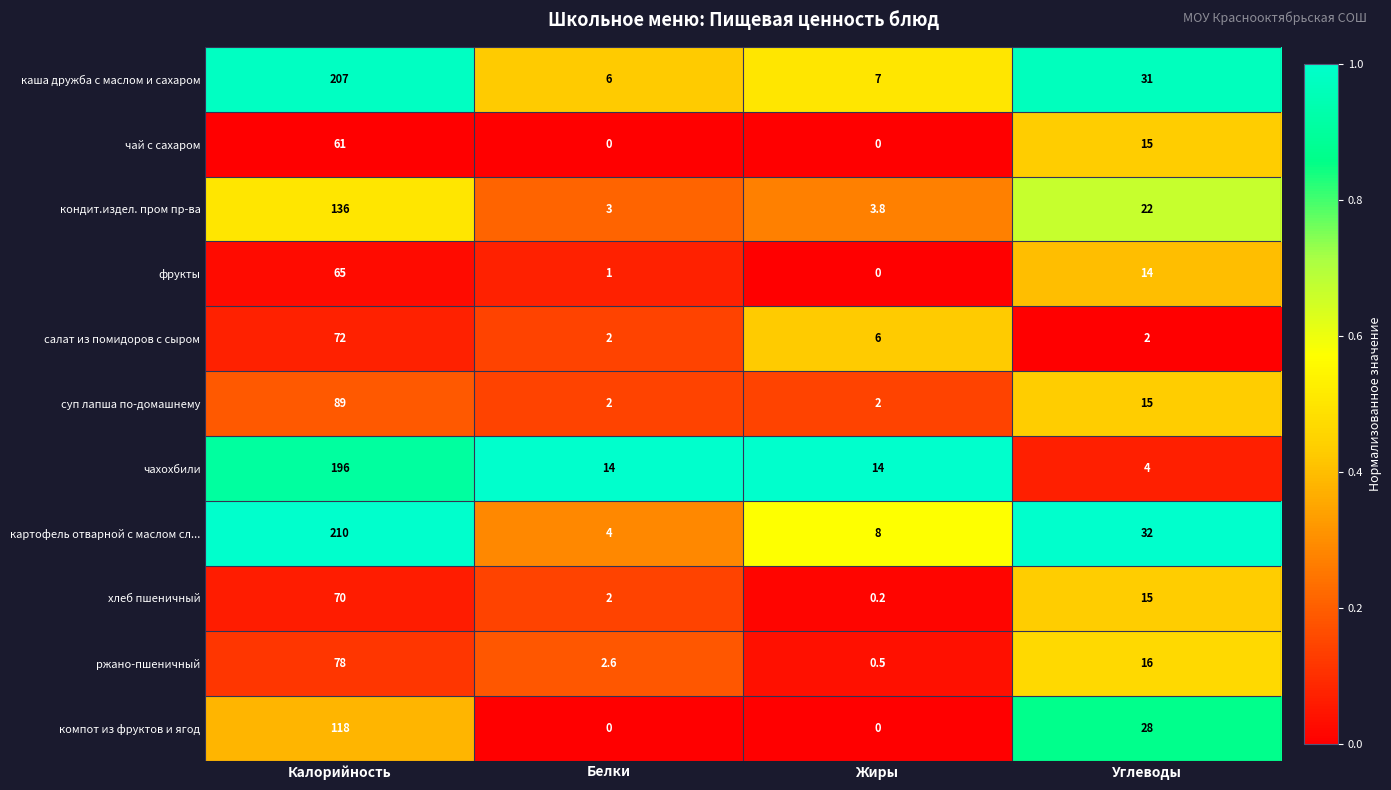

True or false: каша дружба с маслом и сахаром has a value of 31.0 at Углеводы.

True